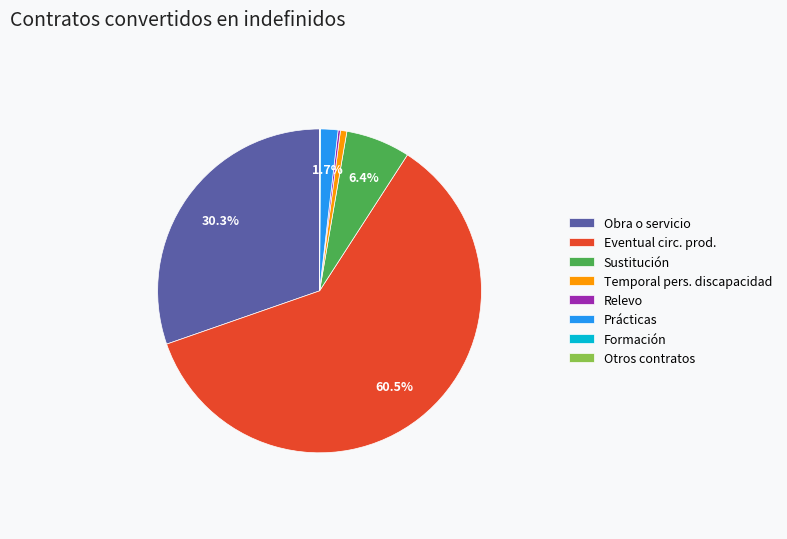

What percentage is NOT represented by Prácticas?

98.3%